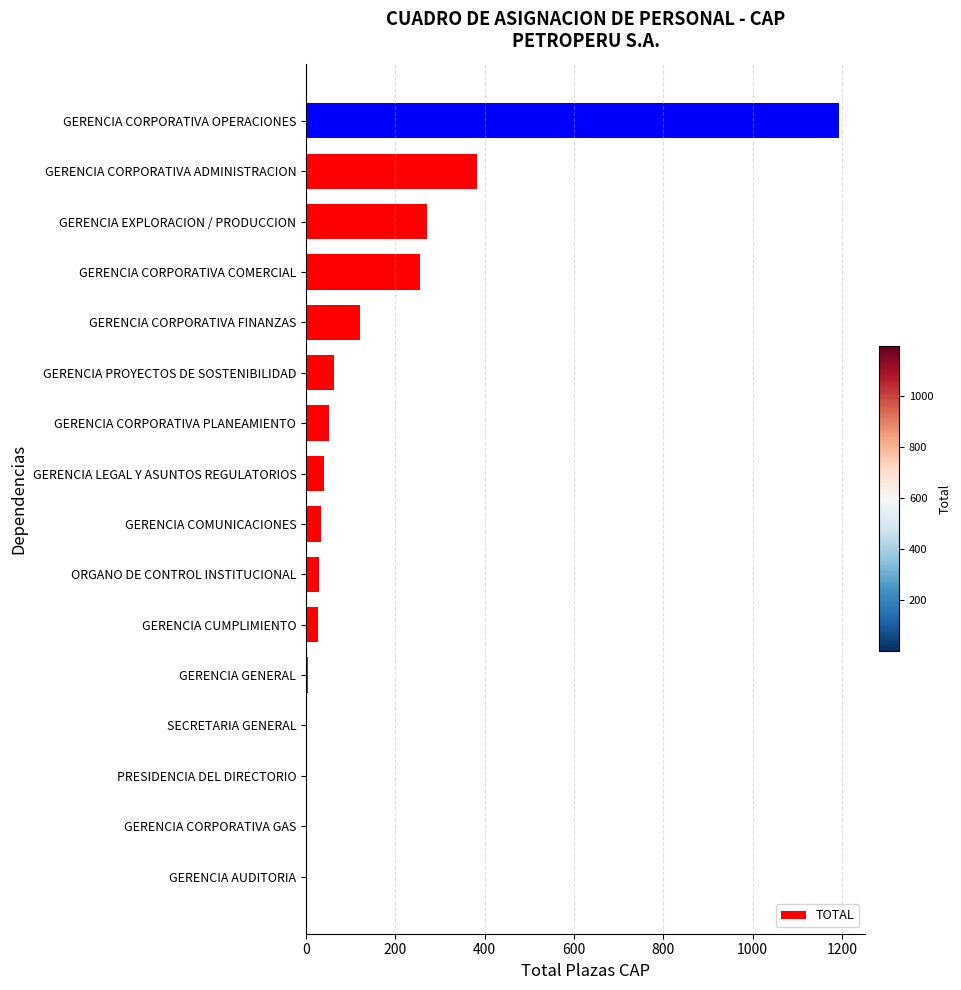

What is the sum of all values?

2480